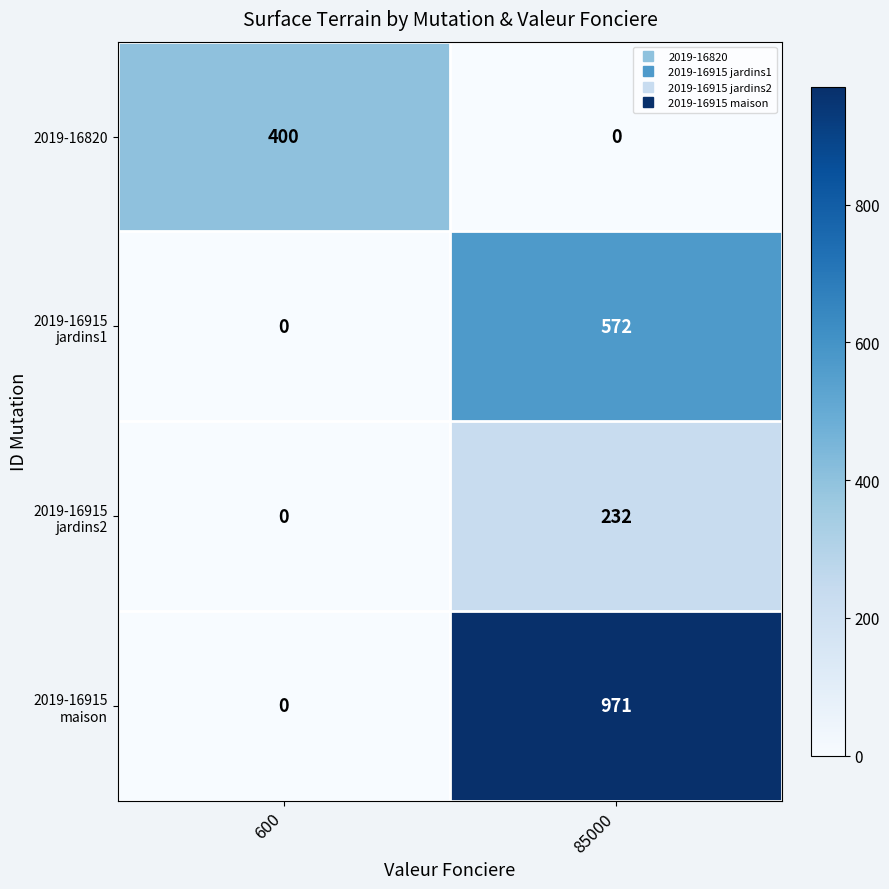

How many positive values does the 2019-16820 series have?

1